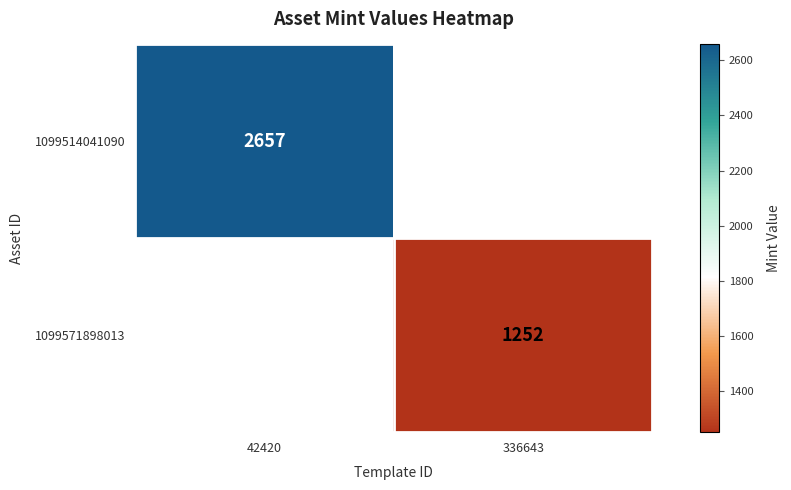

The 1099514041090 series shows 4622 at 42420. True or false?

False